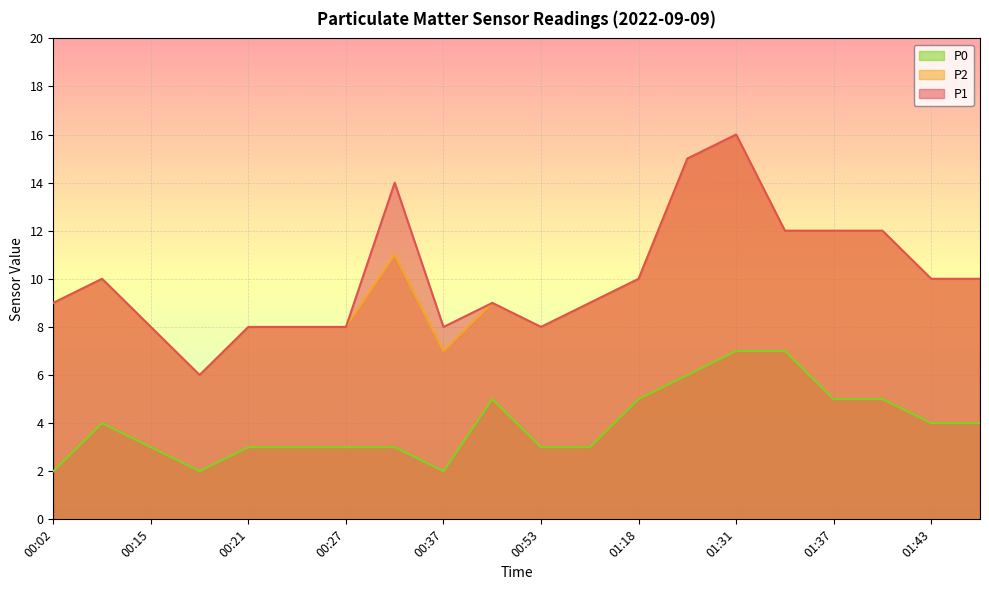

Reading left to right, what are all the values shown in this chart?

P1: 9	10	8	6	8	8	8	14	8	9	8	9	10	15	16	12	12	12	10	10
P2: 9	10	8	6	8	8	8	11	7	9	8	9	10	15	16	12	12	12	10	10
P0: 2	4	3	2	3	3	3	3	2	5	3	3	5	6	7	7	5	5	4	4